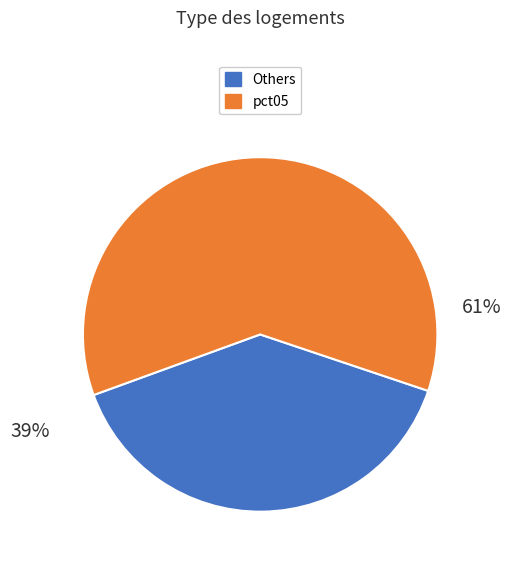

Is there a majority slice in this chart?

Yes